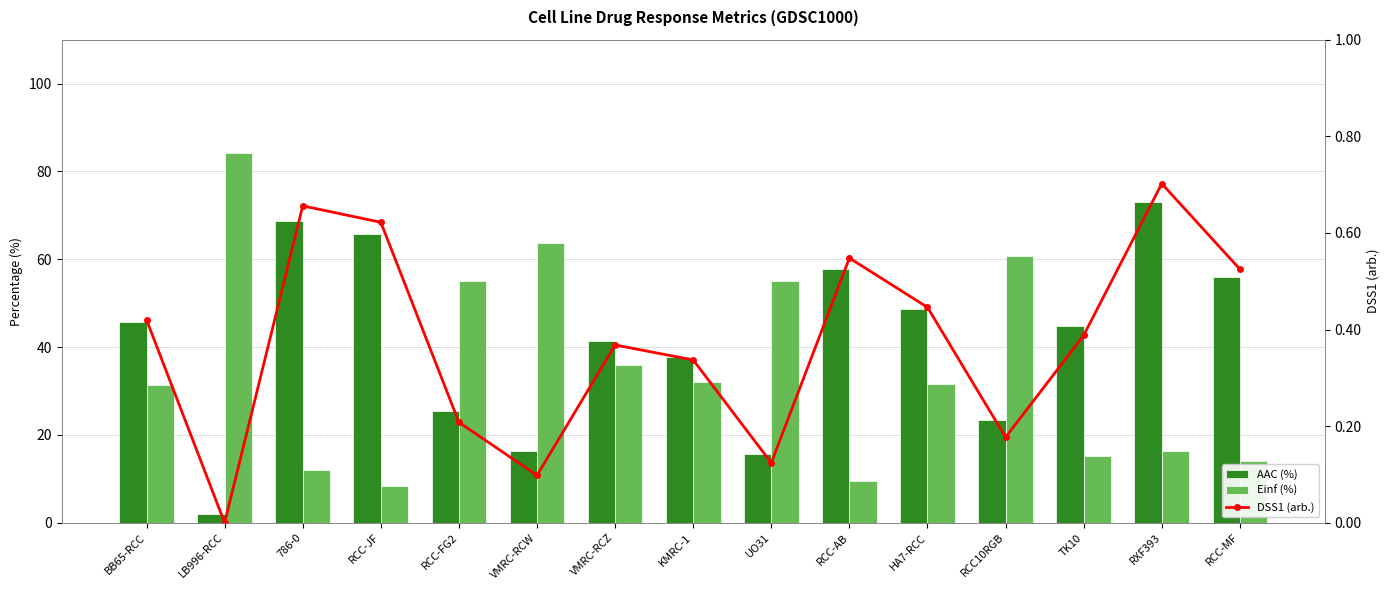

Rank the series by their maximum value, from highest to lowest.

Einf (%), AAC (%), DSS1 (arb.)